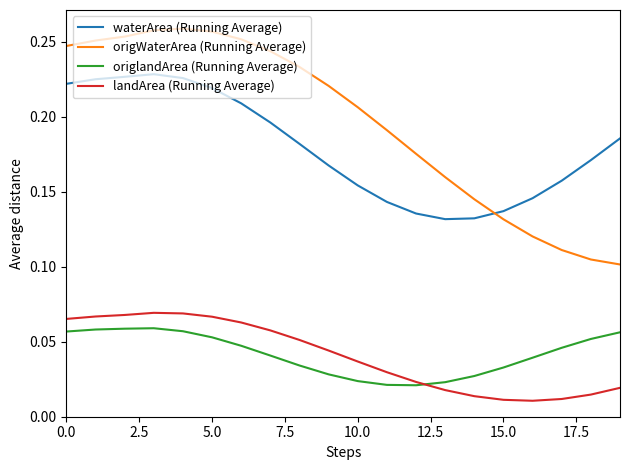

Which series has the largest total across all categories?

origWaterArea (Running Average)